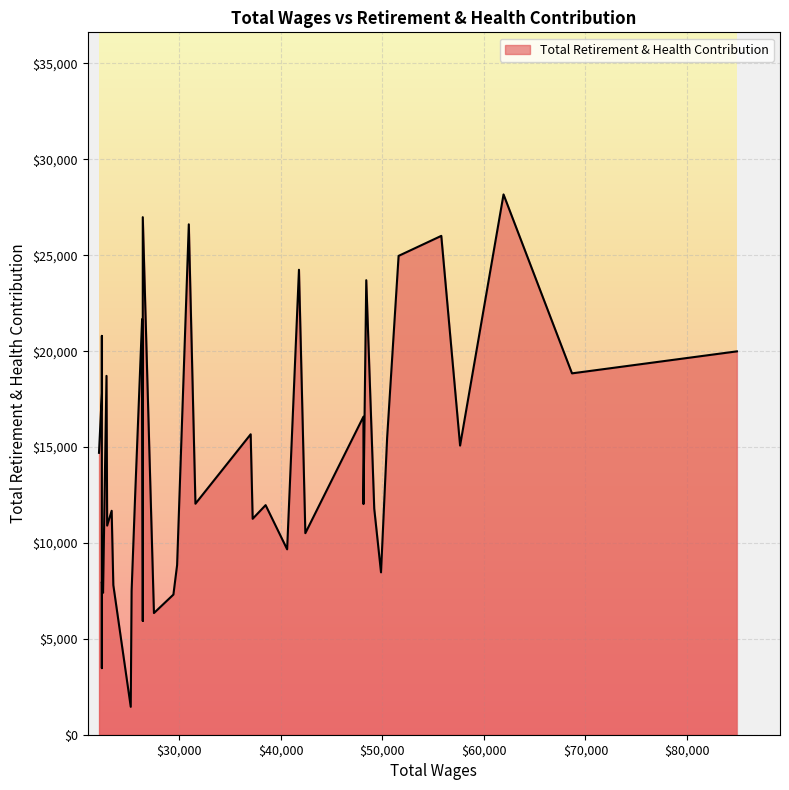

What is the difference between the second highest and minimum values?

25531